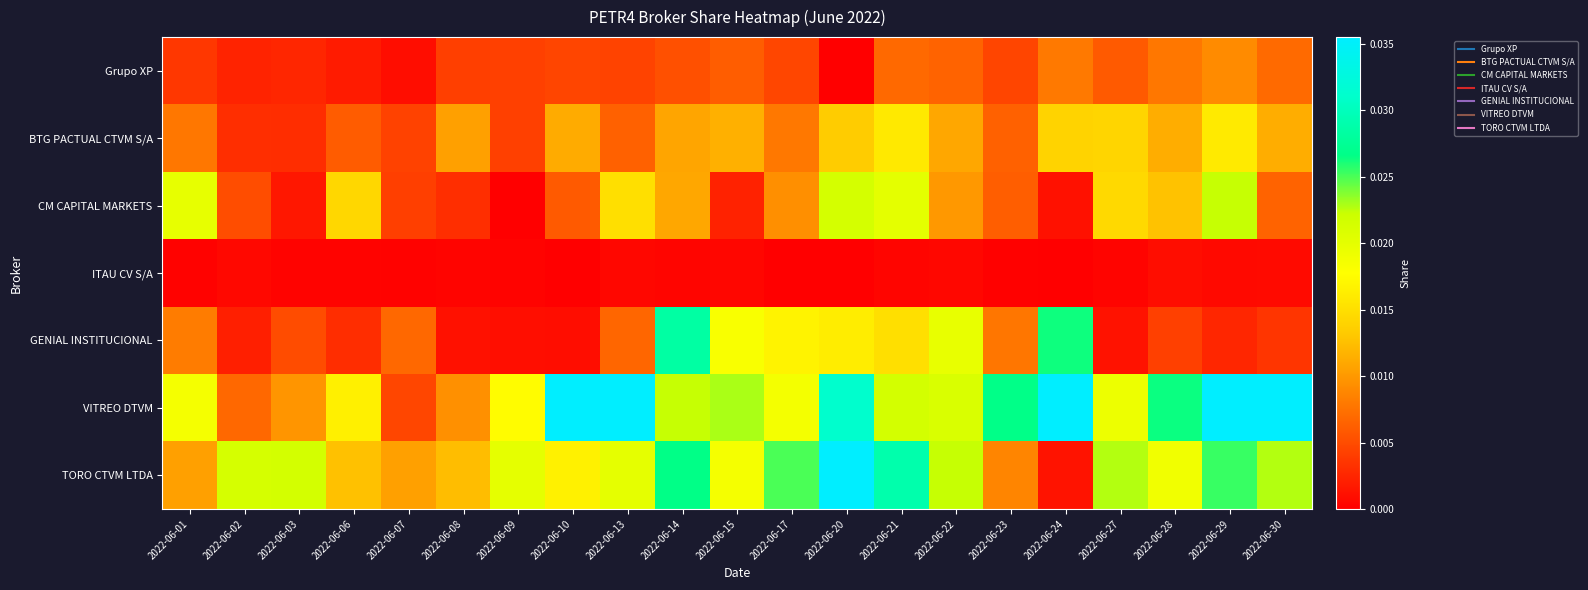

Rank the series at 2022-06-21 from highest to lowest value.

TORO CTVM LTDA, VITREO DTVM, CM CAPITAL MARKETS, BTG PACTUAL CTVM S/A, GENIAL INSTITUCIONAL, Grupo XP, ITAU CV S/A